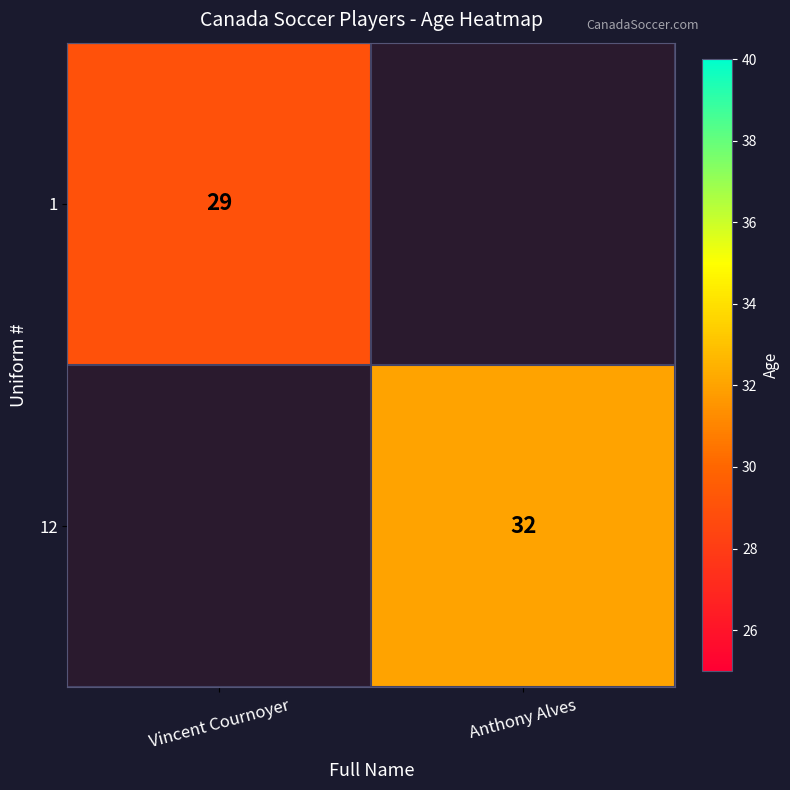

Which label corresponds to the largest value in the chart?

Anthony Alves